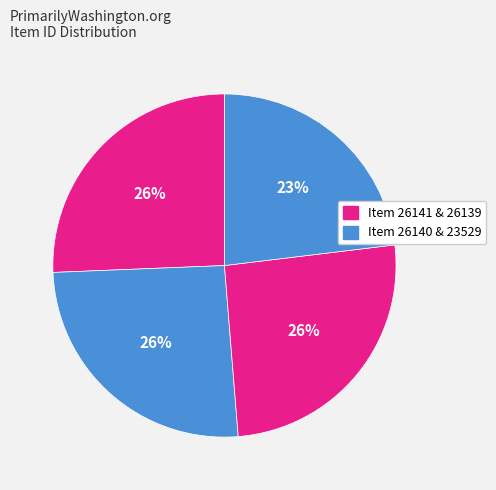

What is the largest slice in the pie chart?

Item 26141